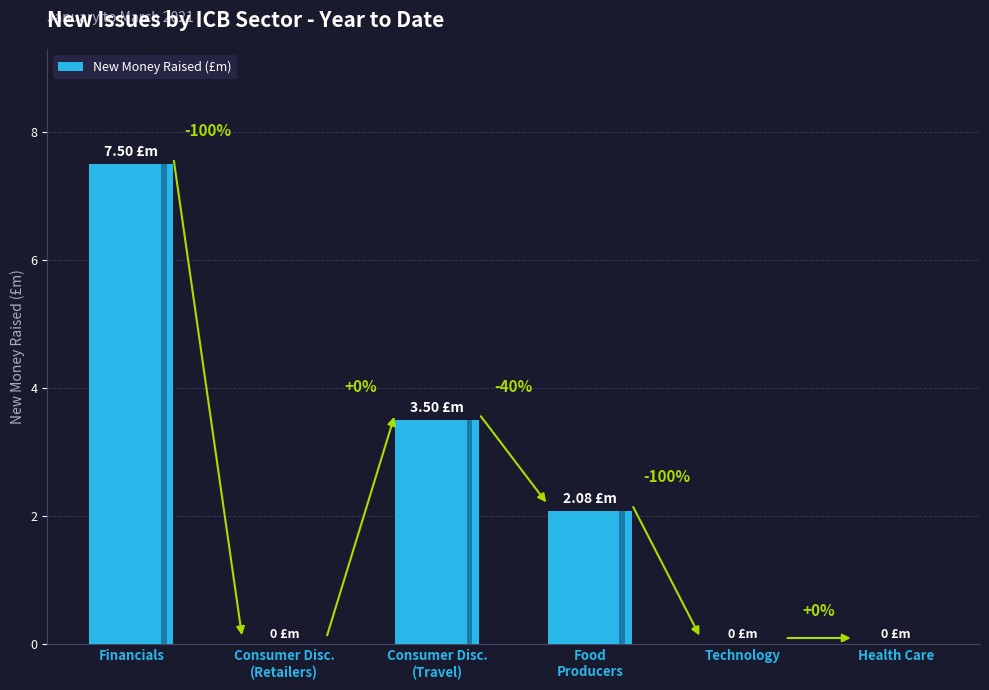

True or false: the data shows 3.6 at Food
Producers.

False